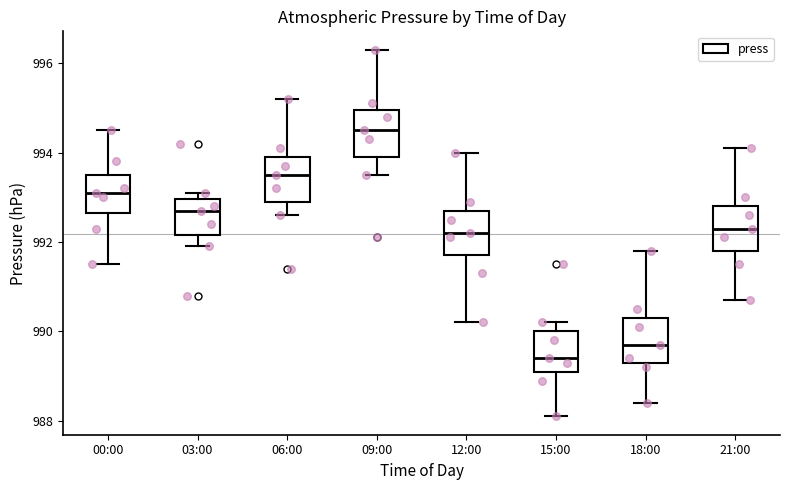

Where is the lower edge of the box for 06:00 on the y-axis? The values are not printed on the chart, so give them approximately, as read against the axis.

993.0